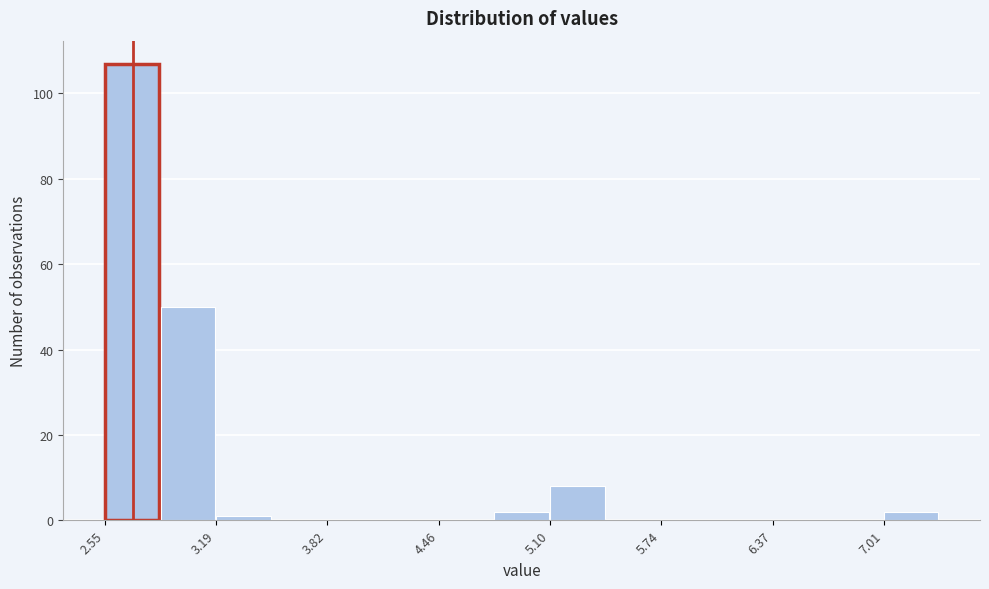

Around what value on the x-axis is the tallest bar? Give the approximate position of its centre, as read against the axis.

2.7